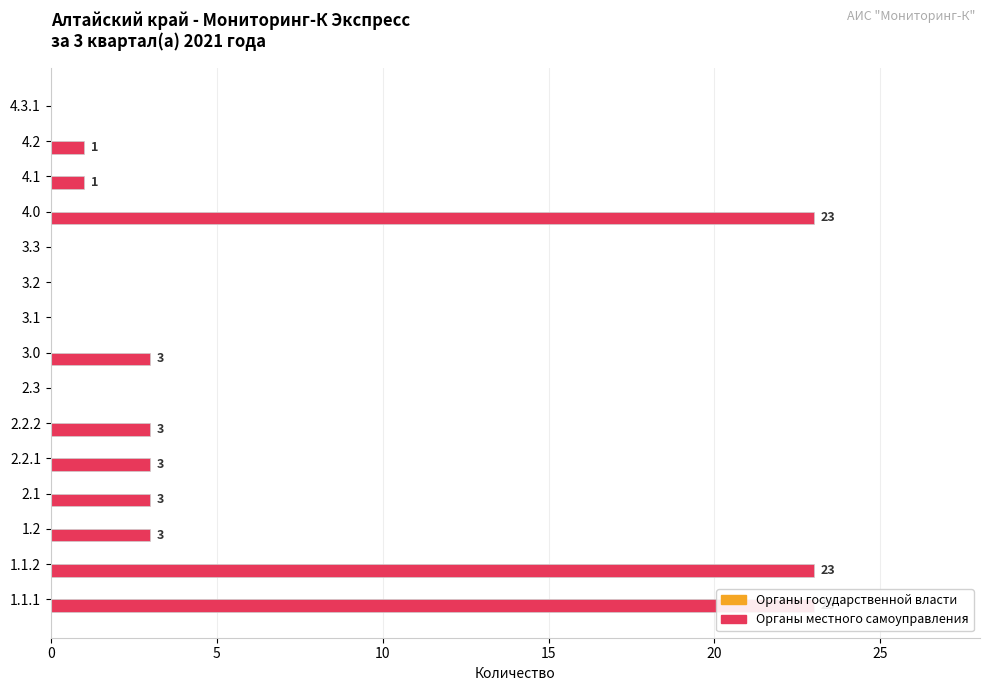

At how many categories does at least one series exceed 20?

3